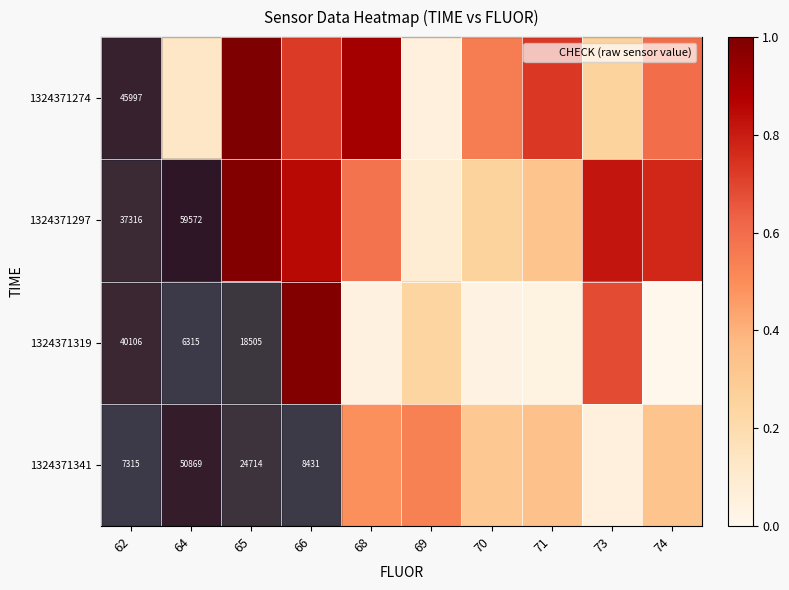

Which has a higher value, 66 or 68?

68